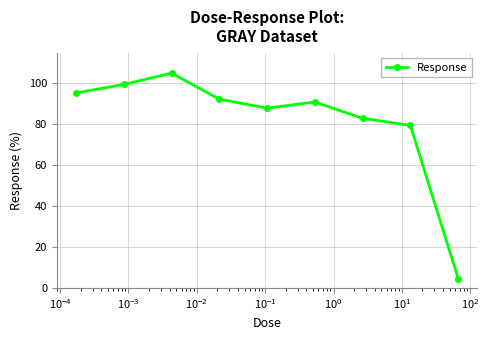

True or false: the data has more than 1 interior local peaks.

True